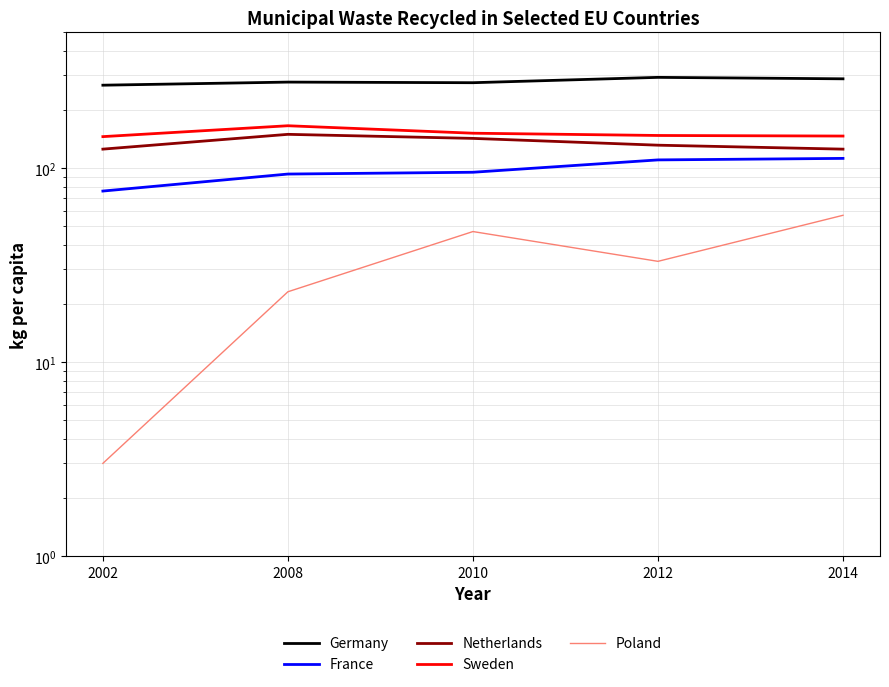

Which series has the largest total across all categories?

Germany